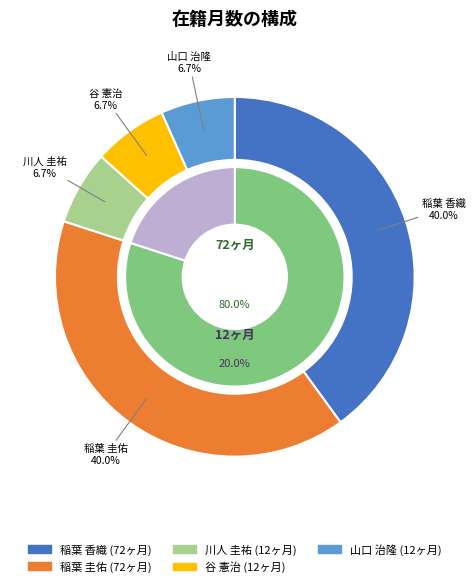

Which category has the smallest portion of the pie?

川人 圭祐